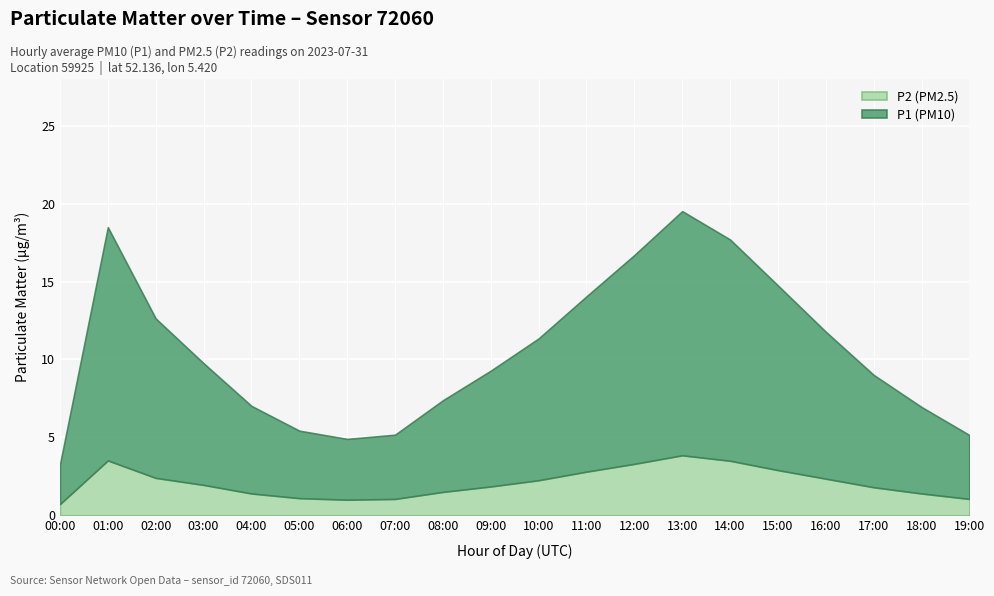

How many lines are shown in the chart?

2